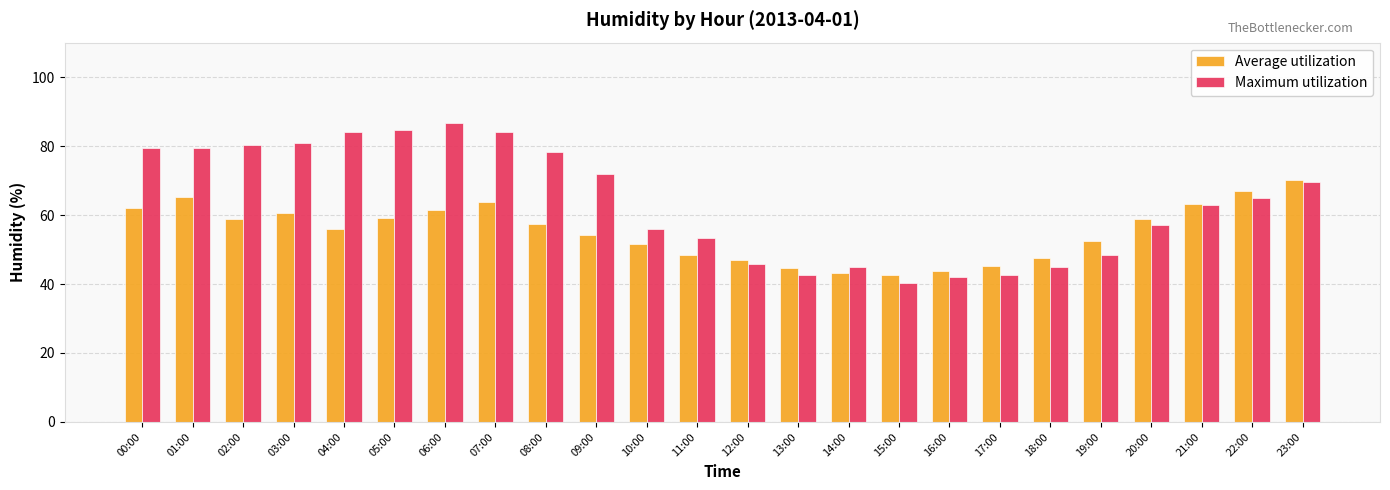

List the series in order of their overall mean, highest first.

Maximum utilization, Average utilization